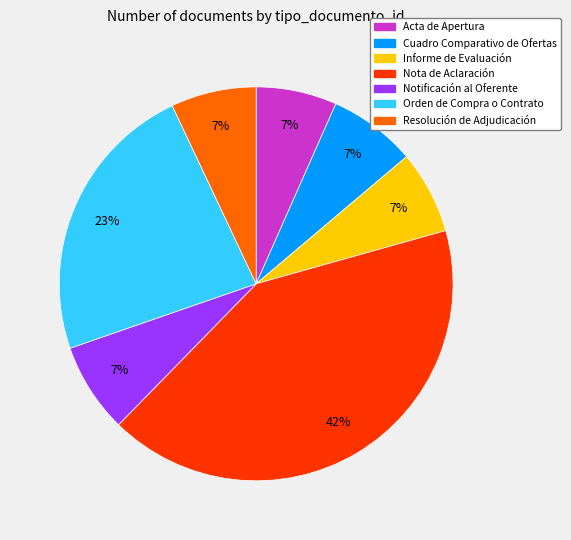

Which category has the biggest portion of the pie?

Nota de Aclaración